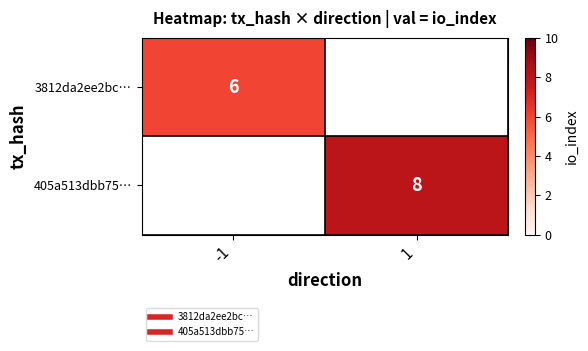

At which label is 3812da2ee2bc… closest to 6?

-1